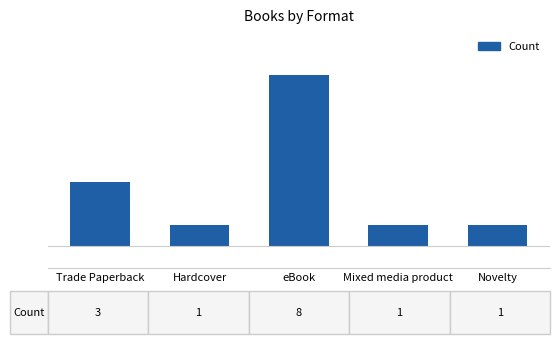

Is it true that the value at Trade Paperback is 3?

True